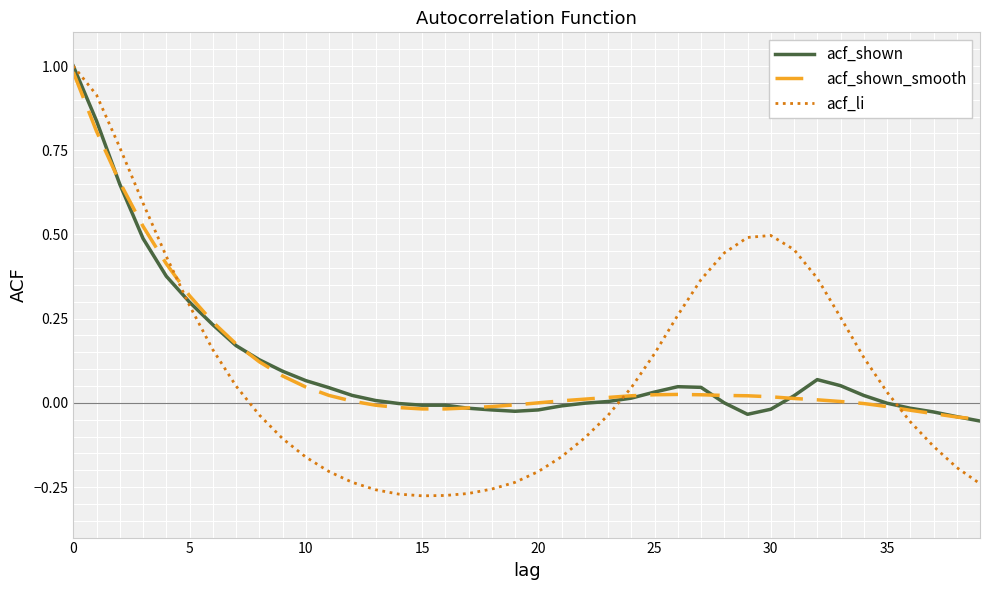

Count the number of data series in this chart.

3